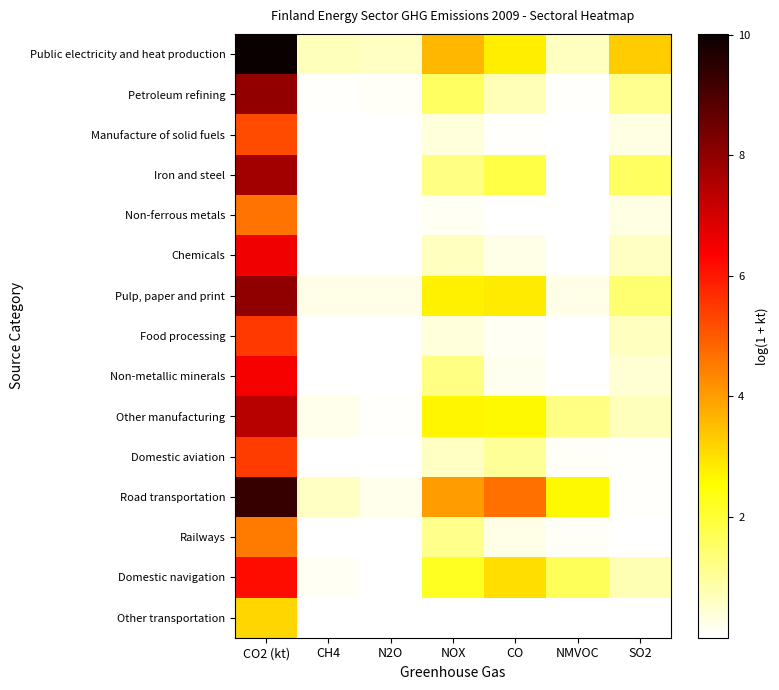

At which category does the chart reach its peak across all series?

CO2 (kt)